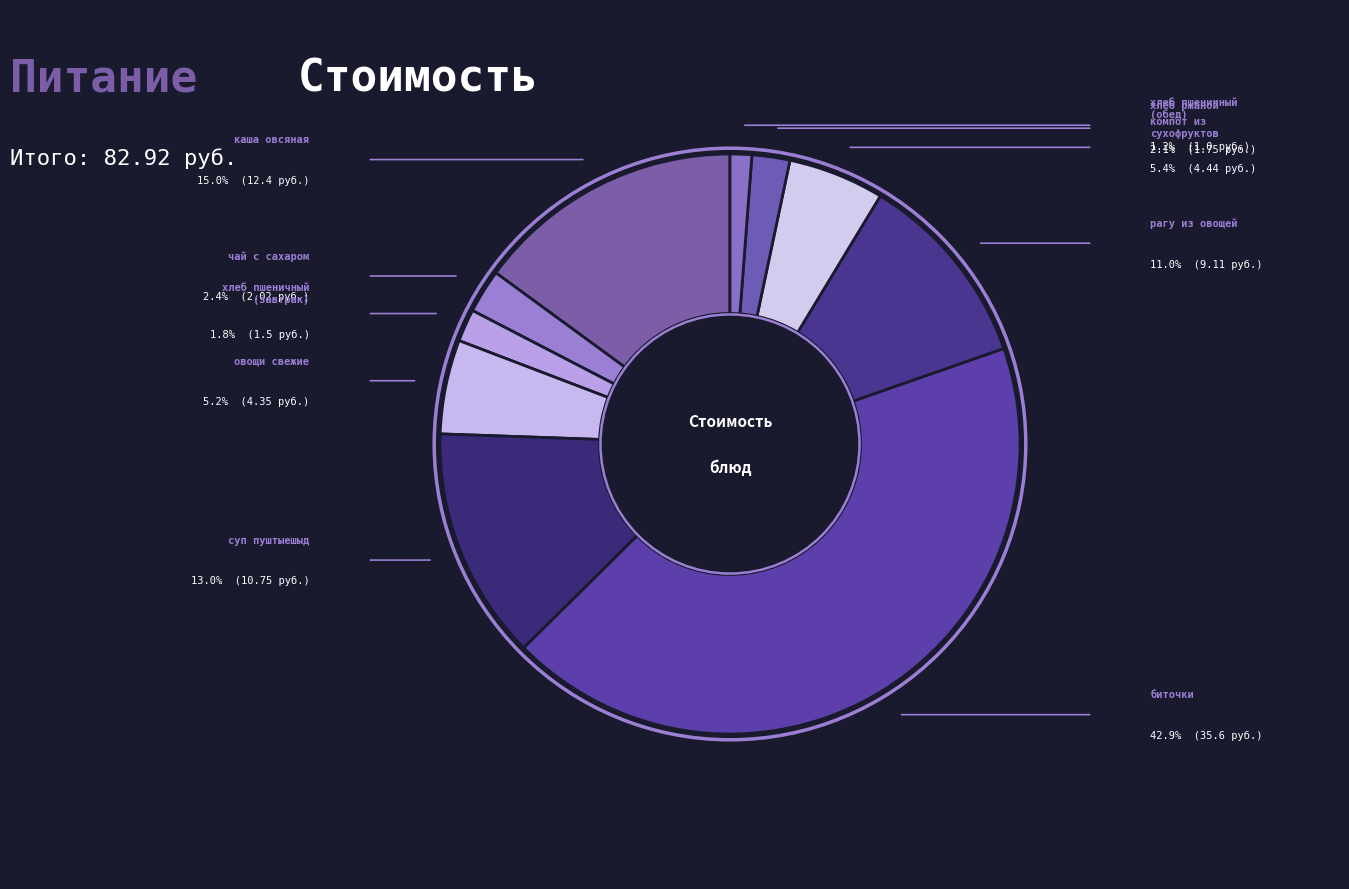

To the nearest percent, what is the difference between the largest and smallest slice percentages?

42%